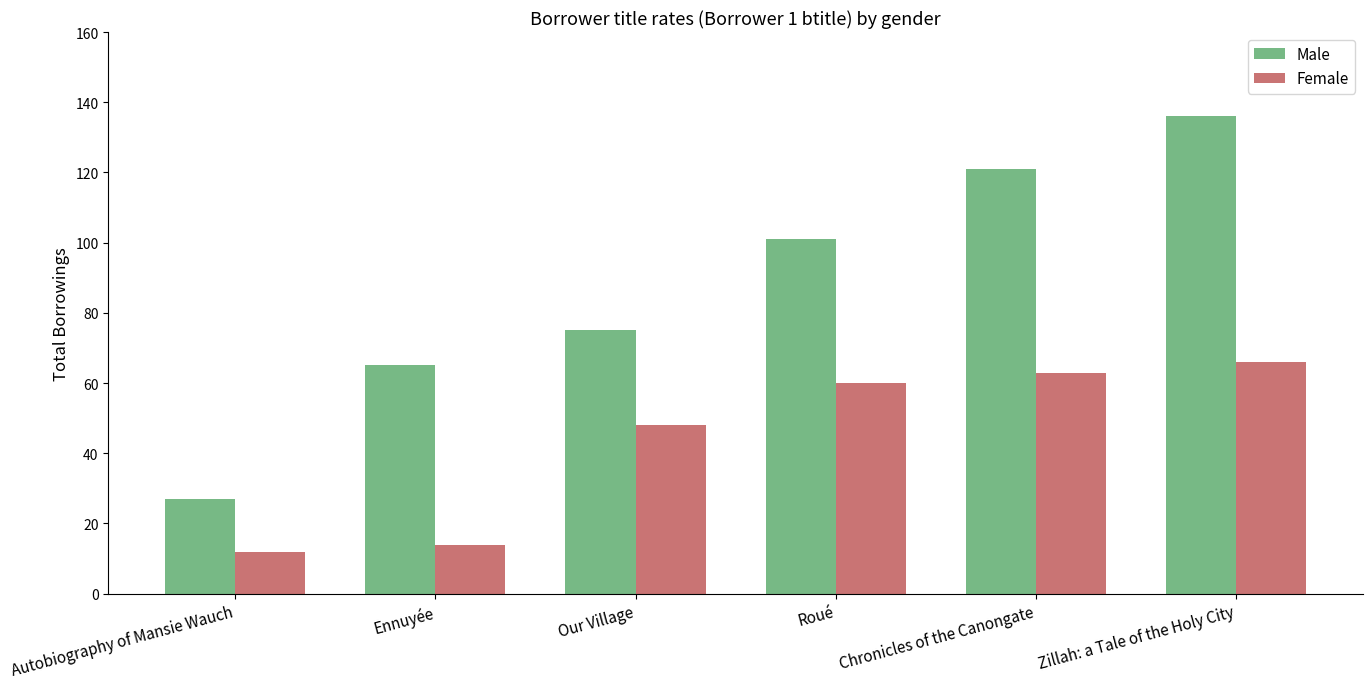

At Chronicles of the Canongate, list the series in order from smallest to largest.

Female, Male